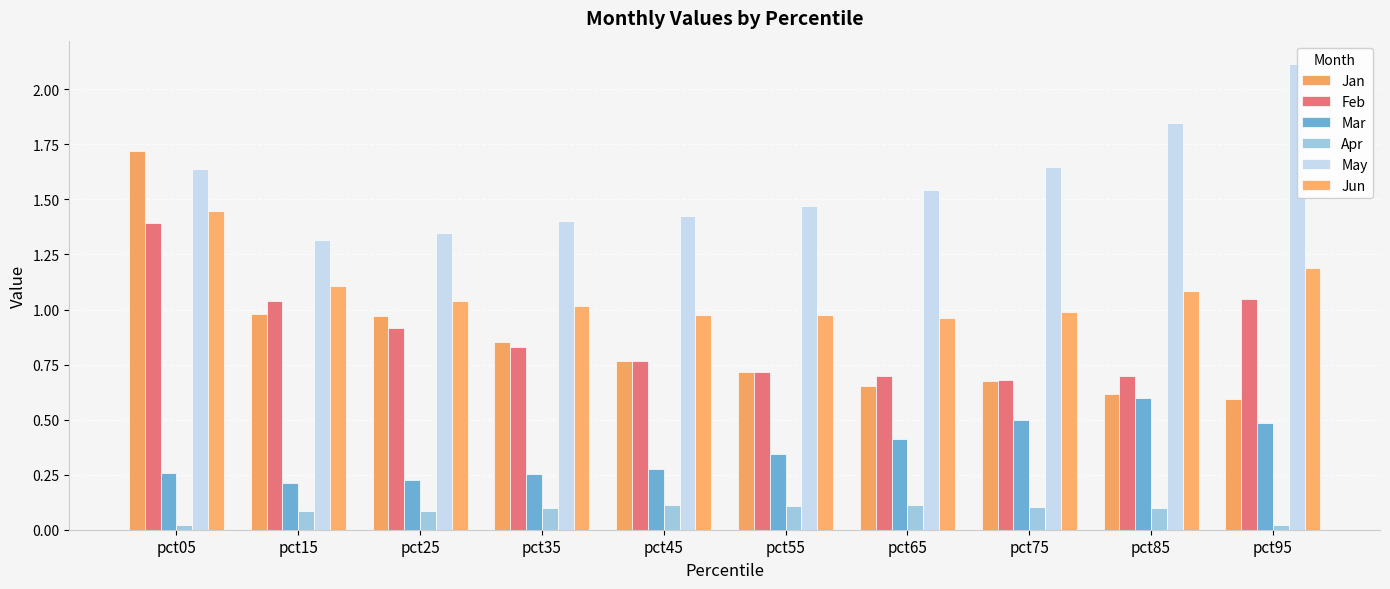

What are all the series names shown in the legend?

Jan, Feb, Mar, Apr, May, Jun